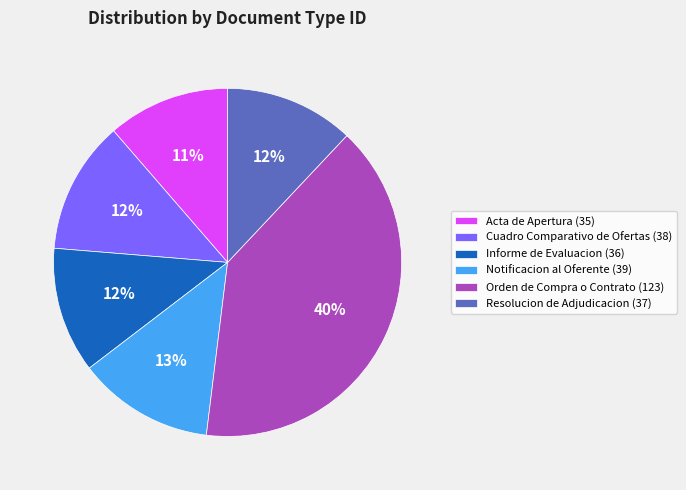

Count the number of slices in the pie.

6